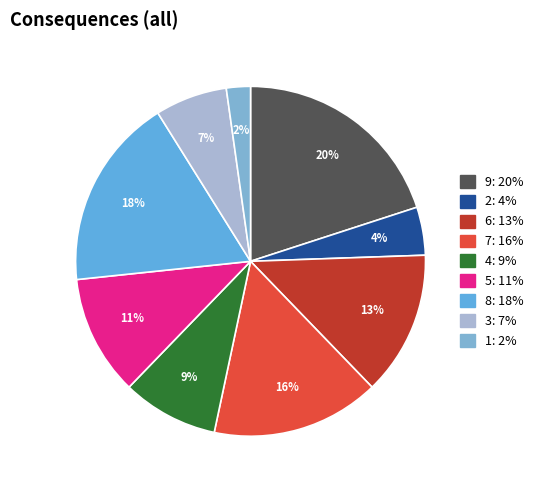

Count the number of slices in the pie.

9